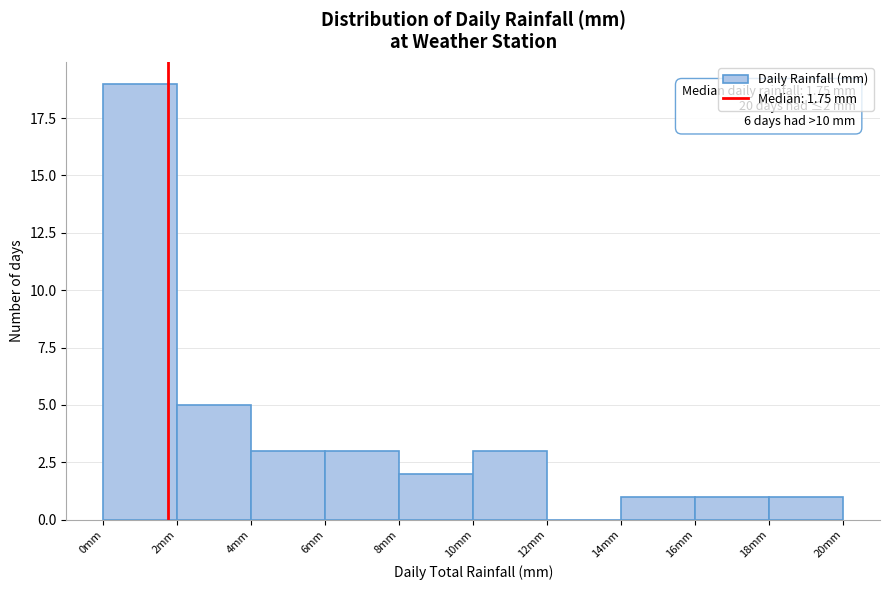

Over which range of the x-axis is the bar tallest?

0 to 2